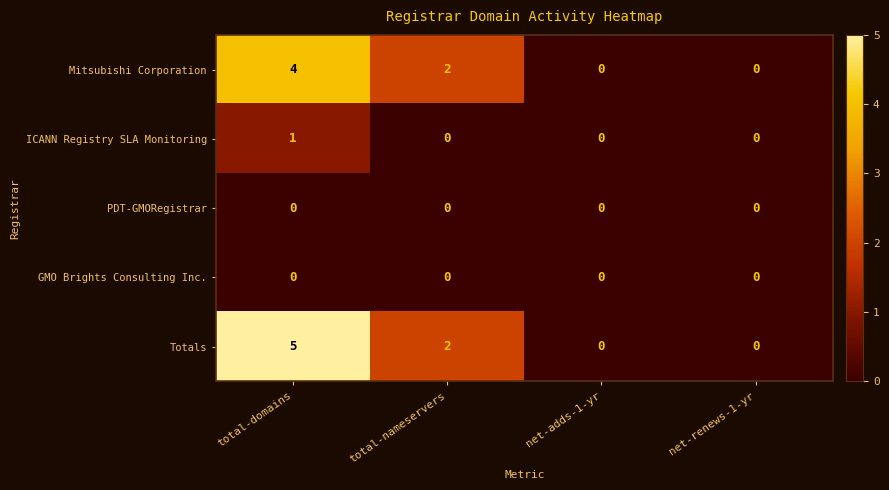

How many distinct data groups are displayed?

5